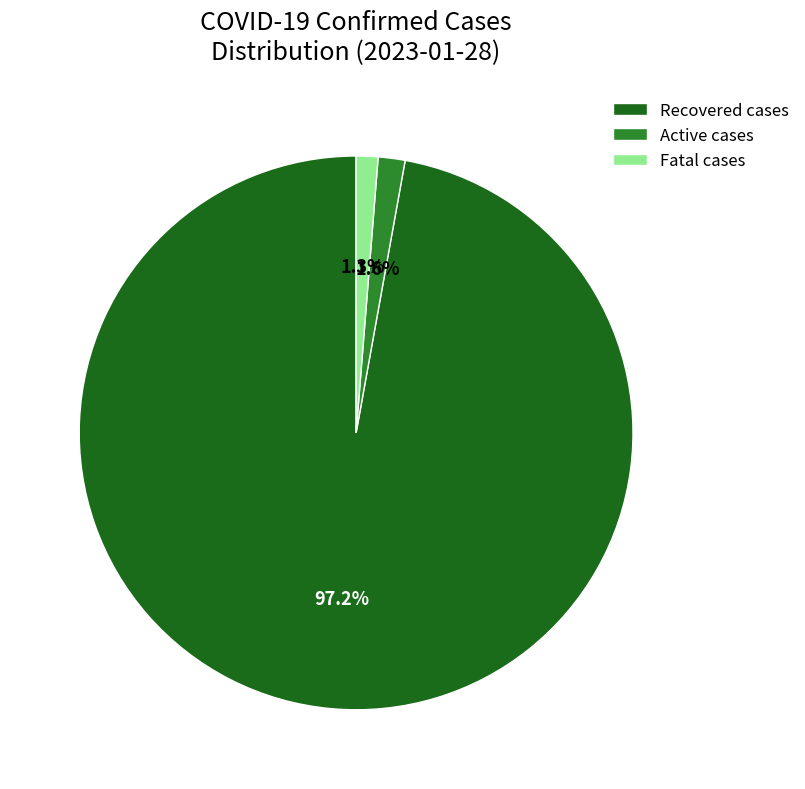

Which category has the biggest portion of the pie?

Recovered cases